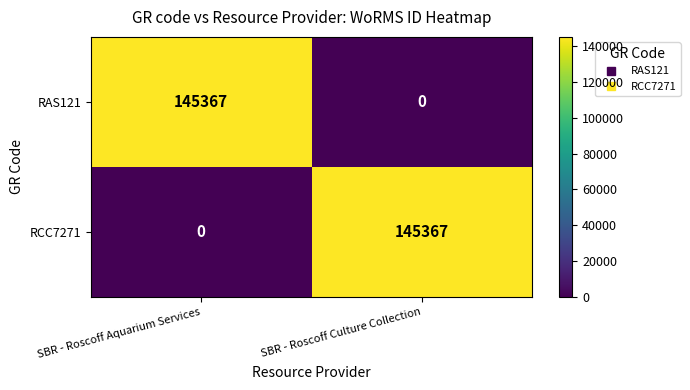

Is the value of RCC7271 at SBR - Roscoff Aquarium Services greater than the value of RAS121 at SBR - Roscoff Aquarium Services?

No